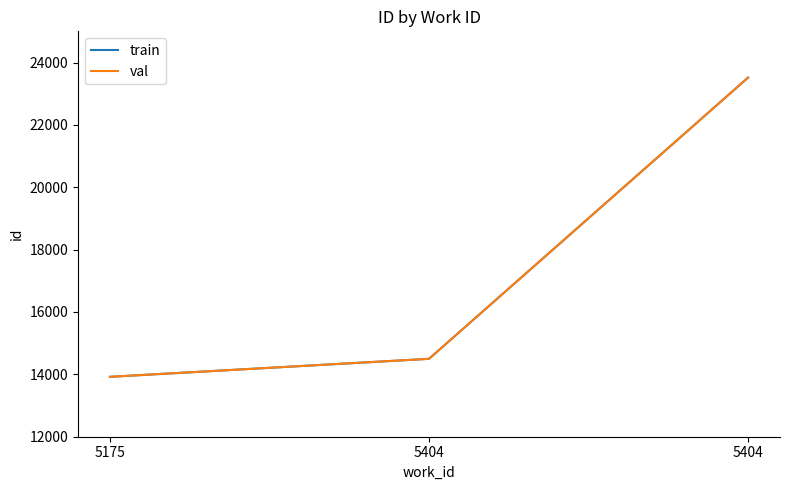

Where does the val series first go above 14498?

5404